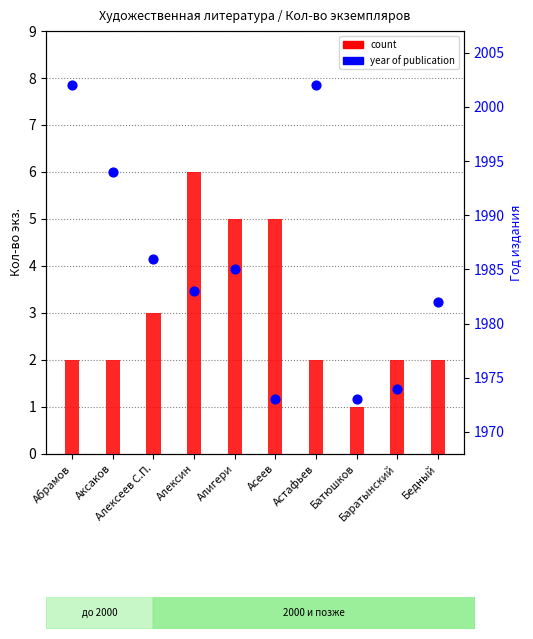

Which series has the largest Y range (max minus min)?

year of publication